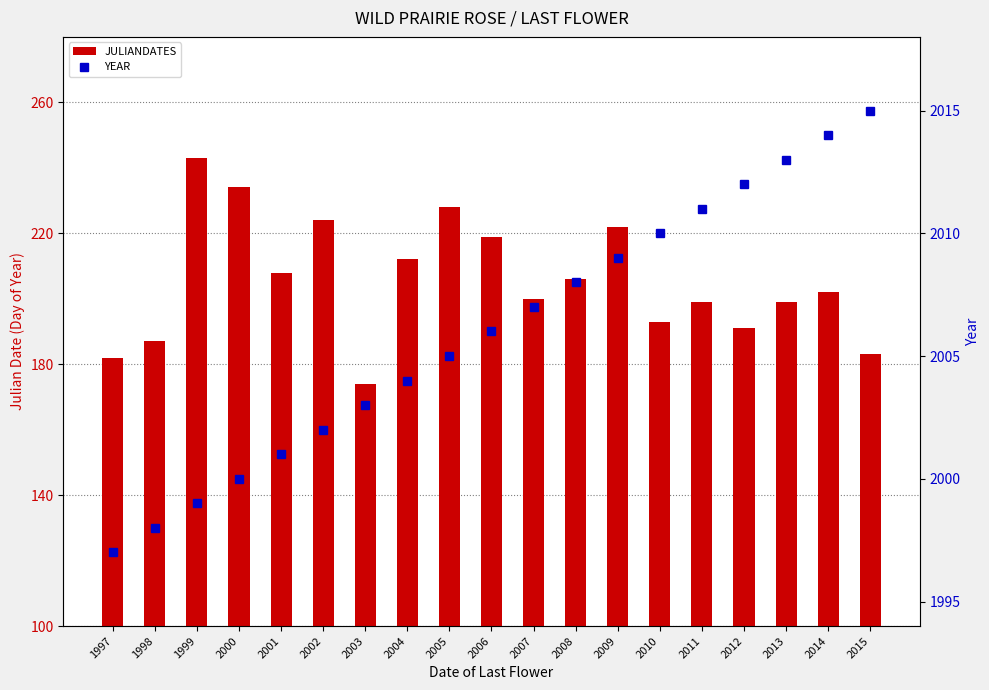

Reading right to left, transcribe all the data shown in this chart.

JULIANDATES: 2015=183	2014=202	2013=199	2012=191	2011=199	2010=193	2009=222	2008=206	2007=200	2006=219	2005=228	2004=212	2003=174	2002=224	2001=208	2000=234	1999=243	1998=187	1997=182
YEAR: 2015=2015	2014=2014	2013=2013	2012=2012	2011=2011	2010=2010	2009=2009	2008=2008	2007=2007	2006=2006	2005=2005	2004=2004	2003=2003	2002=2002	2001=2001	2000=2000	1999=1999	1998=1998	1997=1997